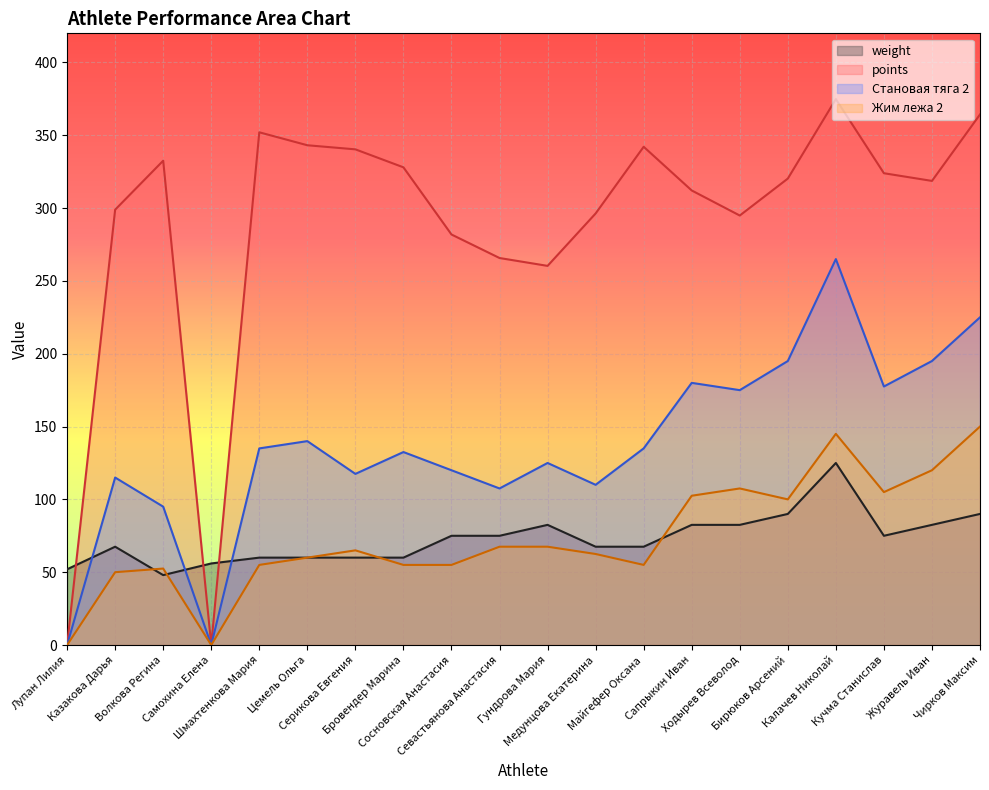

What is the label of the 10th point from the right?

Гундрова Мария